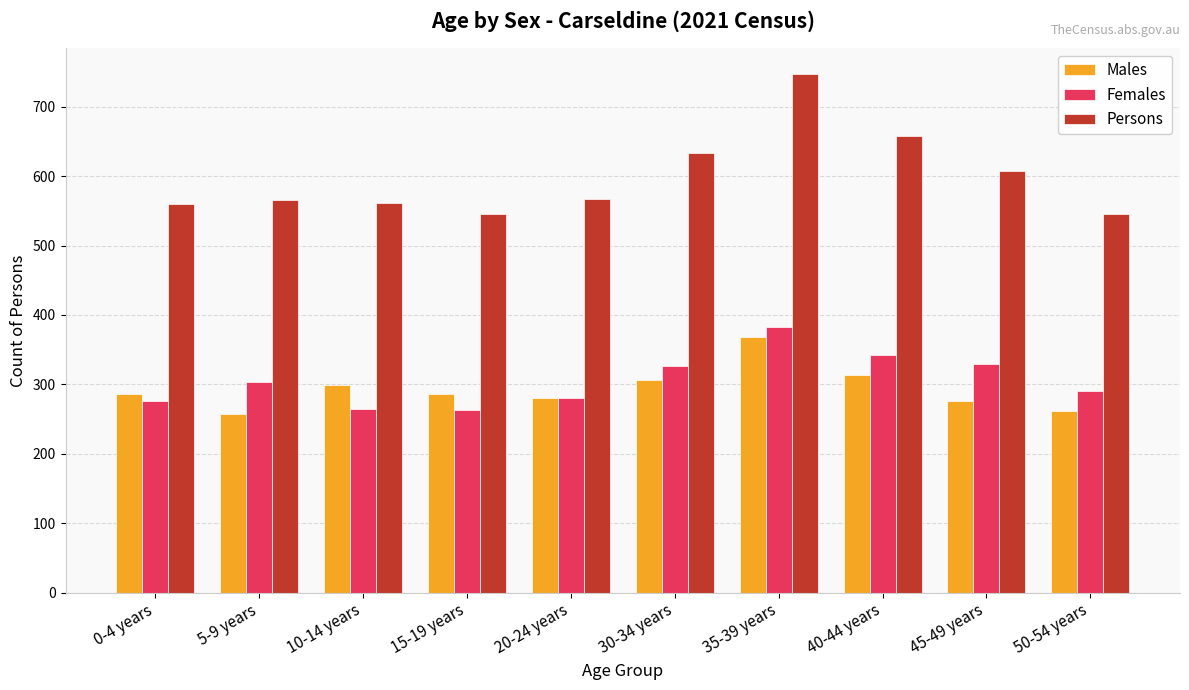

How many groups of bars are there?

10